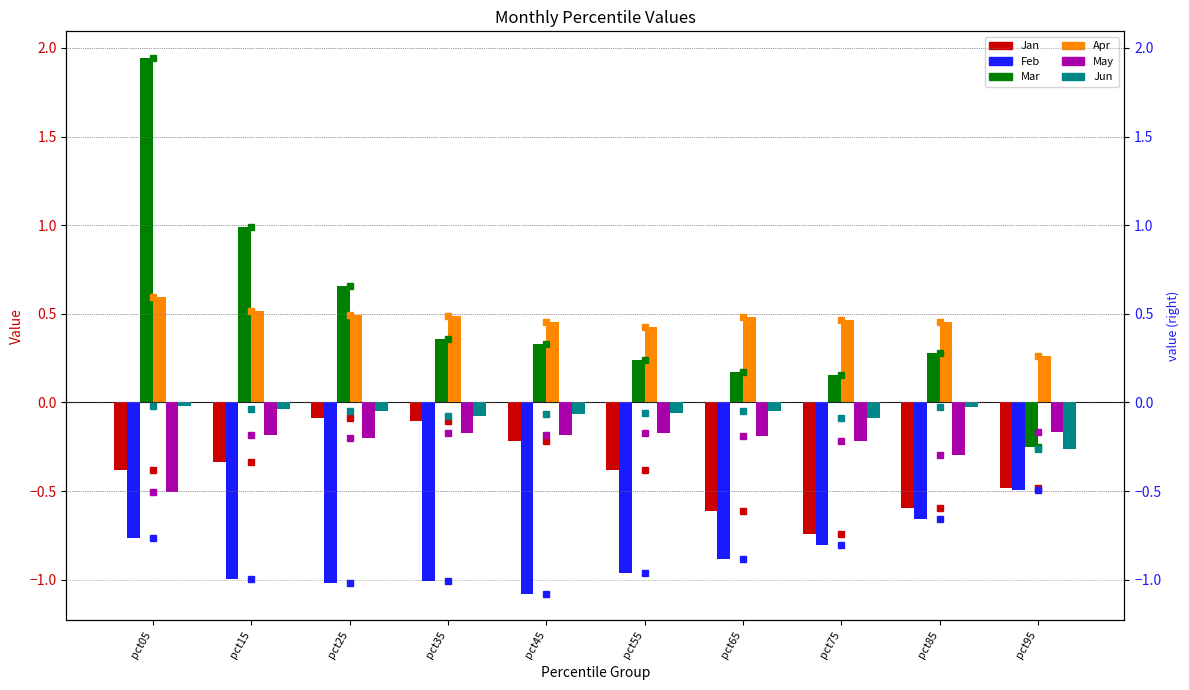

What are all the series names shown in the legend?

Jan, Feb, Mar, Apr, May, Jun